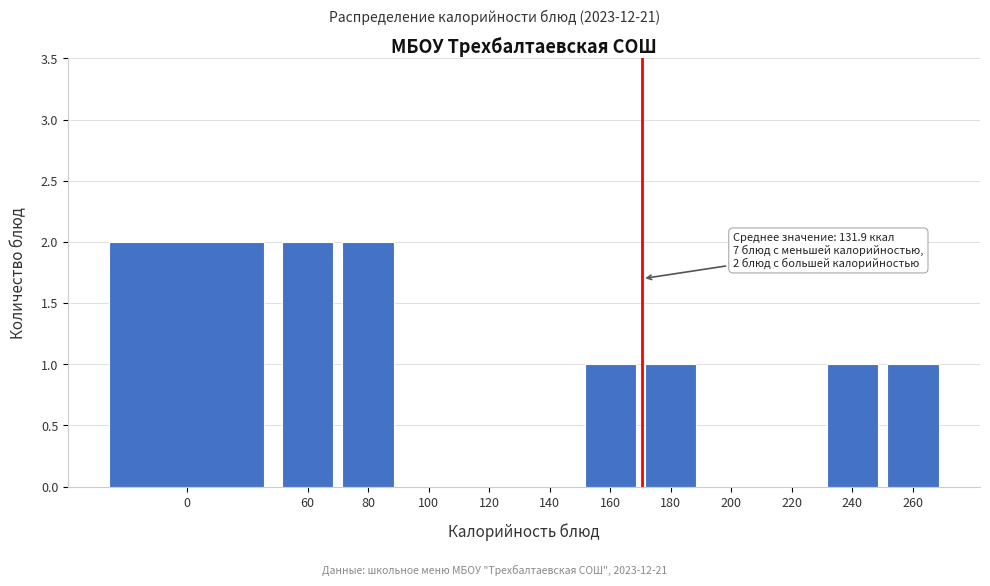

Reading left to right, what are all the values shown in this chart?

0=2	60=2	80=2	100=0	120=0	140=0	160=1	180=1	200=0	220=0	240=1	260=1